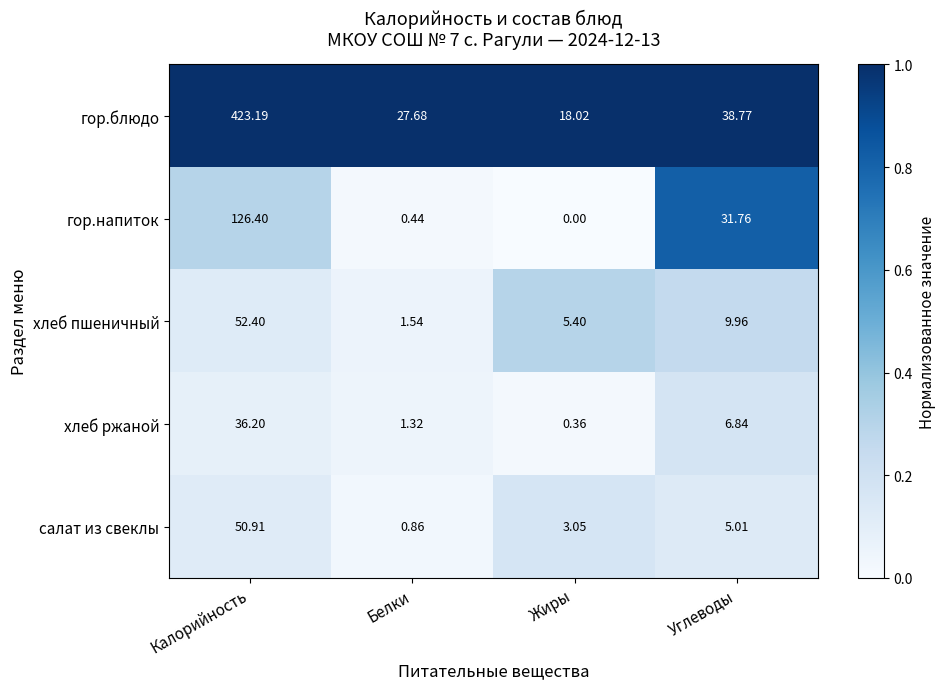

Which category has the lowest value in the салат из свеклы series?

Белки